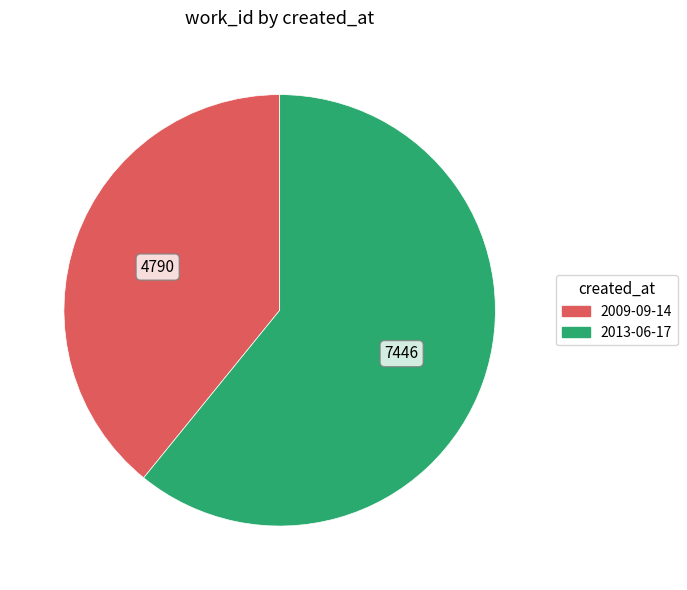

Is 2009-09-14 the majority of the pie?

No